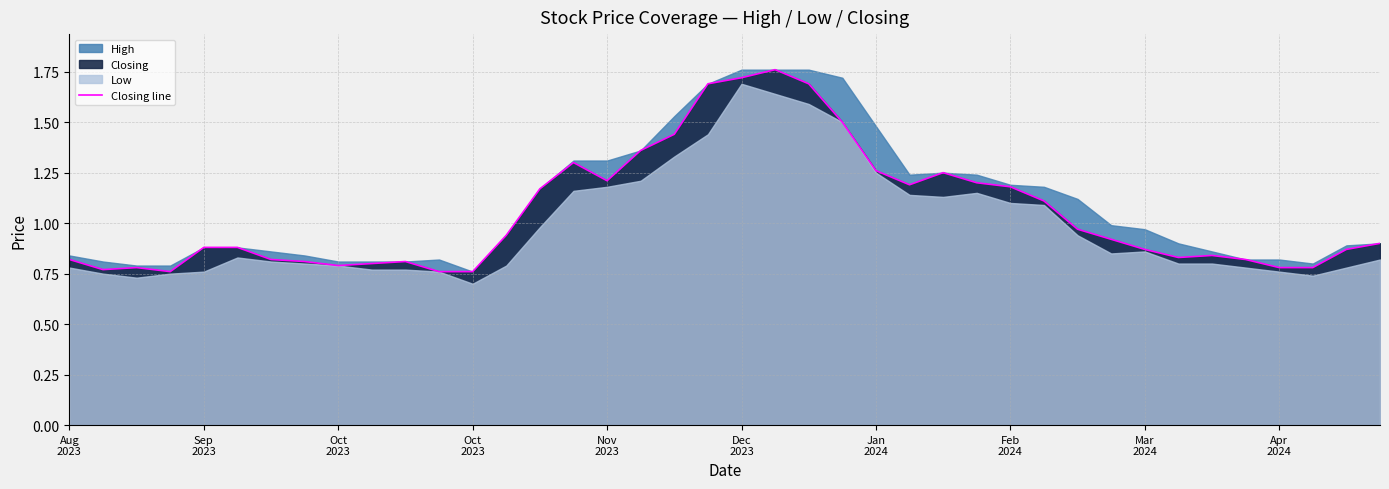

What is the change in value from Oct
2023 to 20?

+0.9